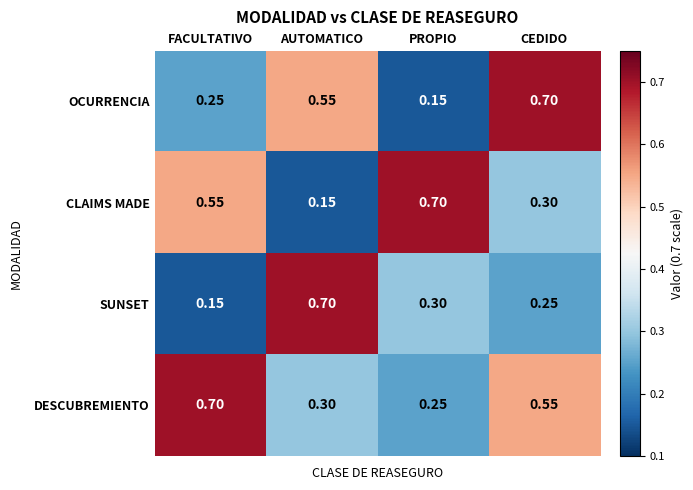

At which category is the sum across all series the highest?

CEDIDO